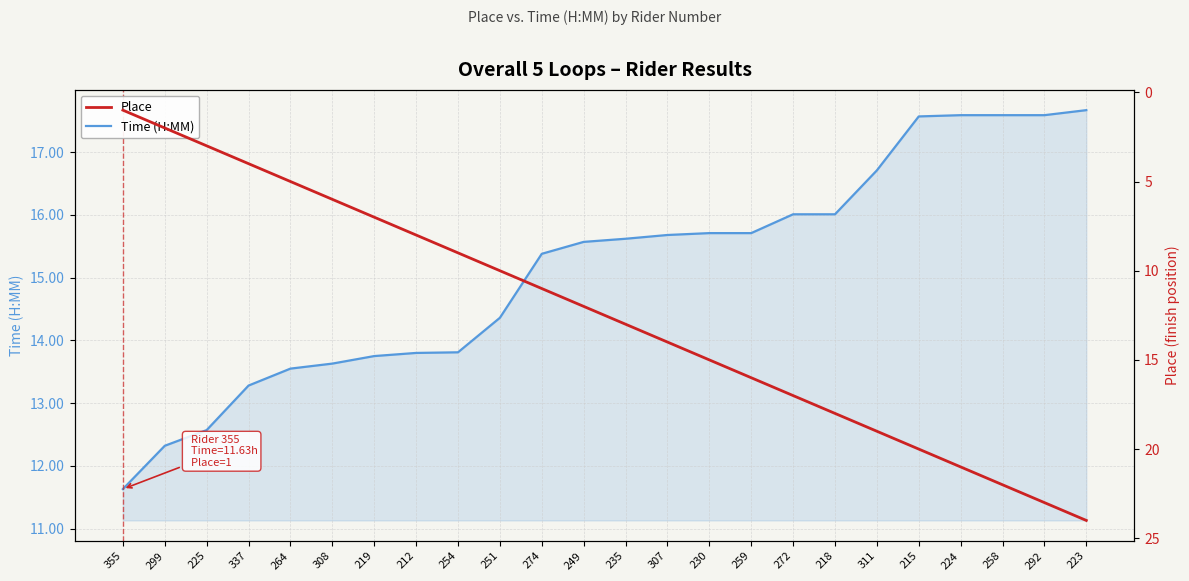

What is the greatest value displayed?

24.0